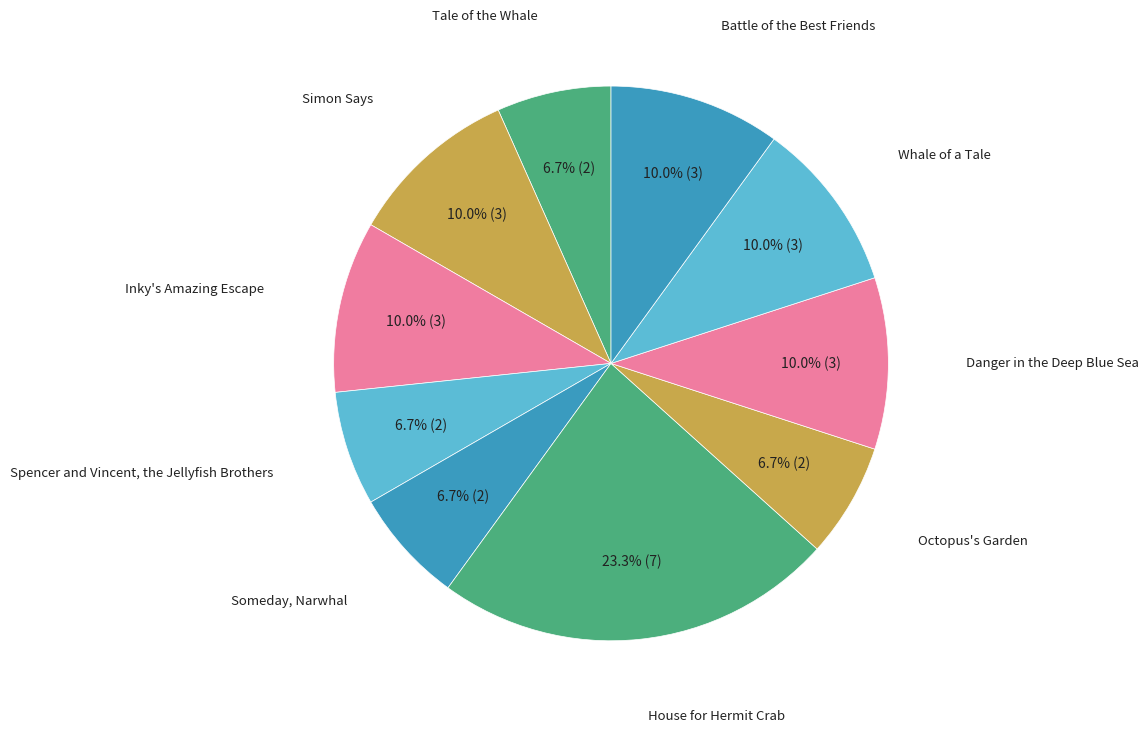

Which slice is the largest?

House for Hermit Crab